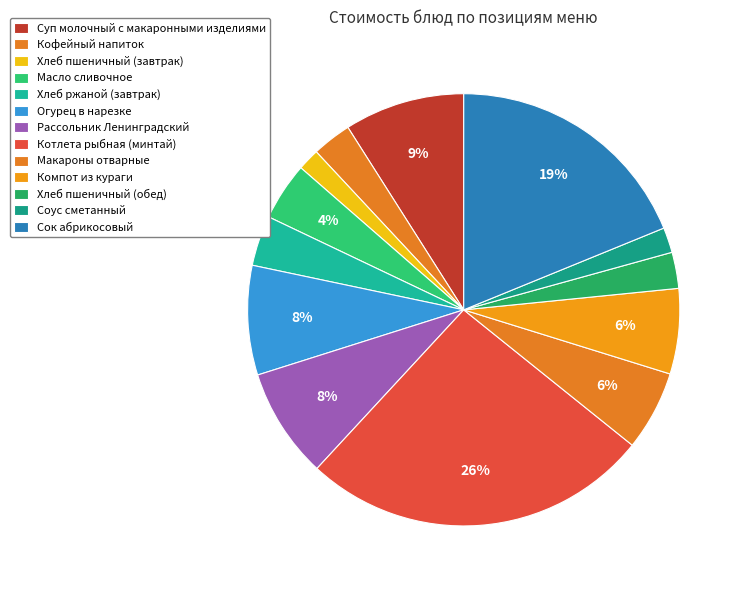

To the nearest percent, what portion does Огурец в нарезке represent?

8%